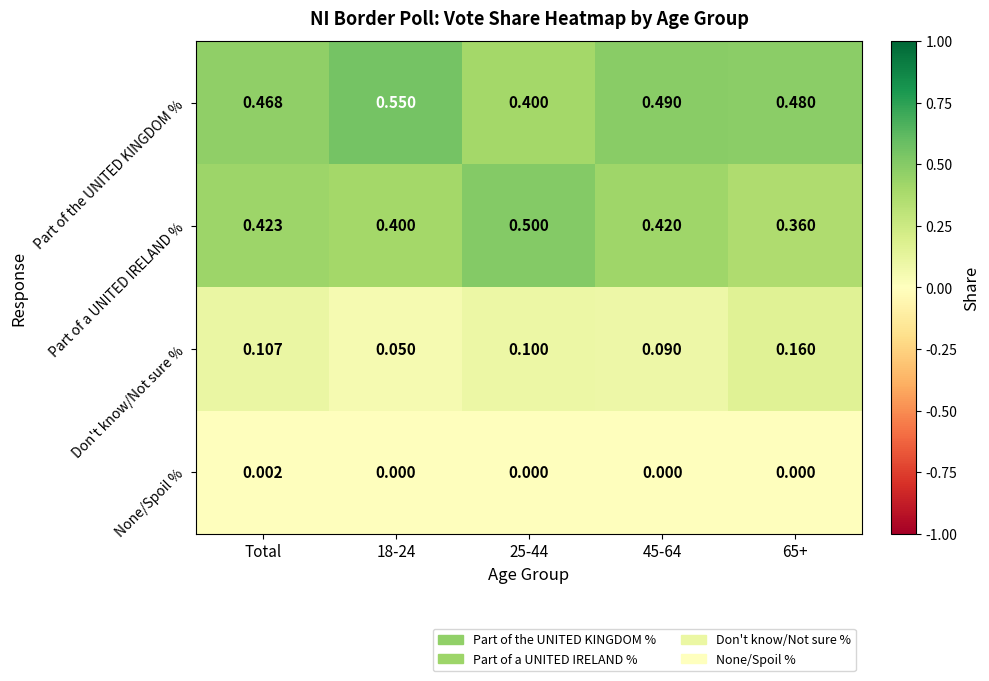

Rank the series at Total from lowest to highest value.

None/Spoil %, Don't know/Not sure %, Part of a UNITED IRELAND %, Part of the UNITED KINGDOM %